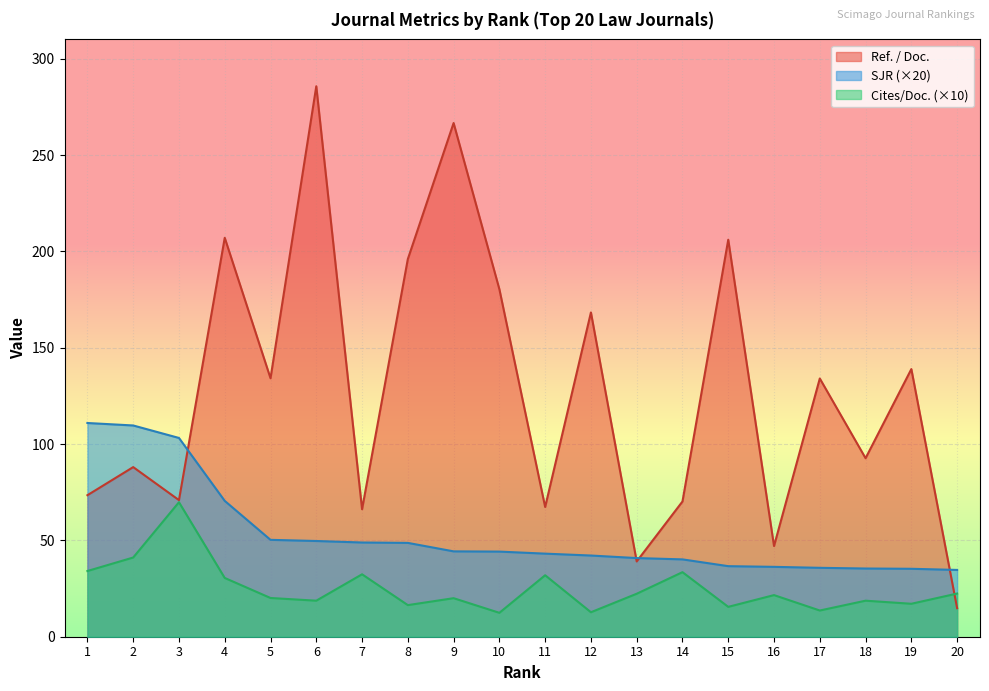

What is the difference between the highest and lowest values at 6?

267.0